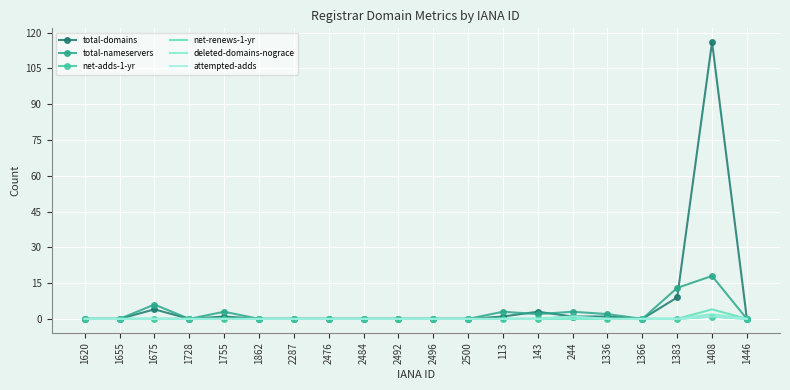

How many interior local peaks does the total-nameservers series have?

5